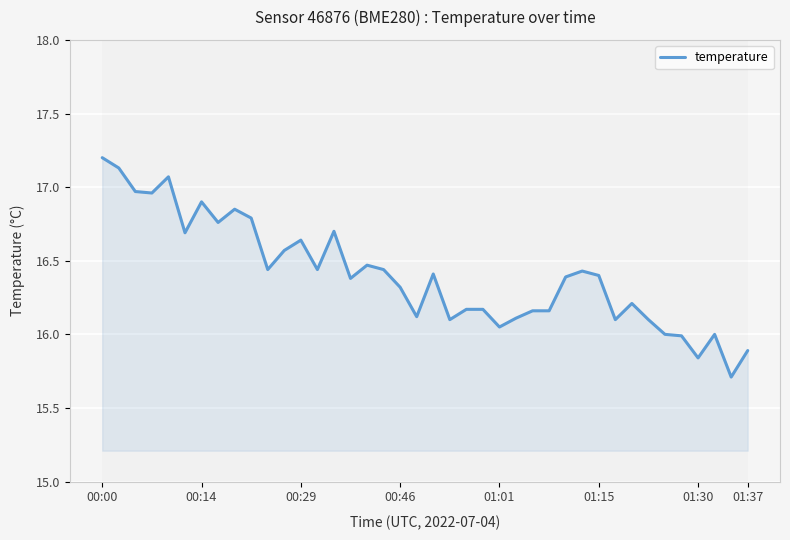

What is the smallest value displayed?

15.7